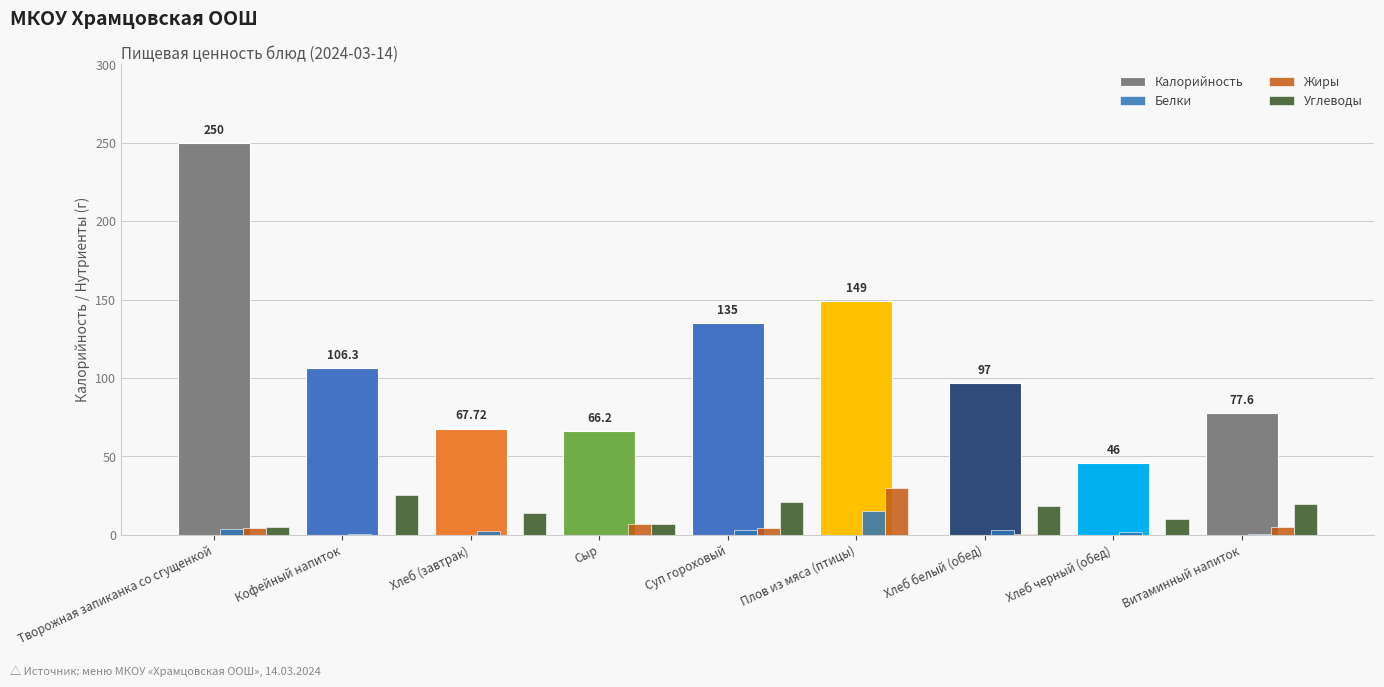

Where does the Жиры series first go above 4?

Творожная запиканка со сгущенкой